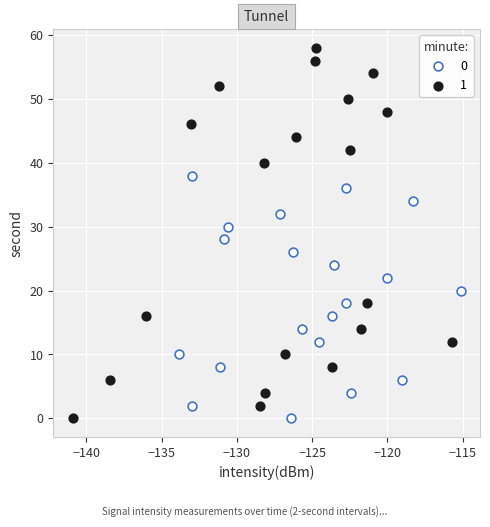

Which series has the largest Y range (max minus min)?

1